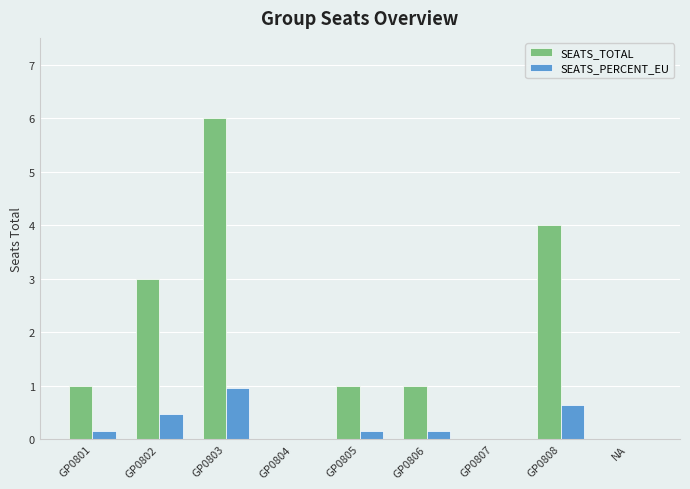

Which category has the highest value across all series?

GP0803